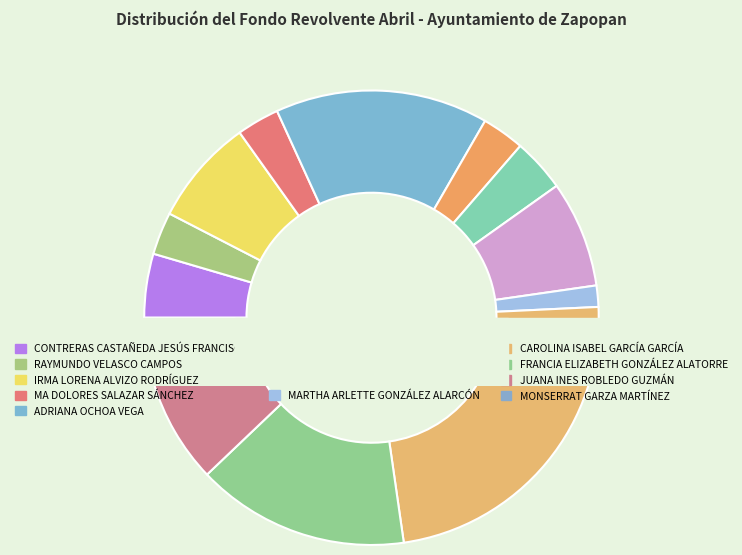

To the nearest percent, what is the combined percentage of CAROLINA ISABEL GARCÍA GARCÍA and ADRIANA OCHOA VEGA?

39%